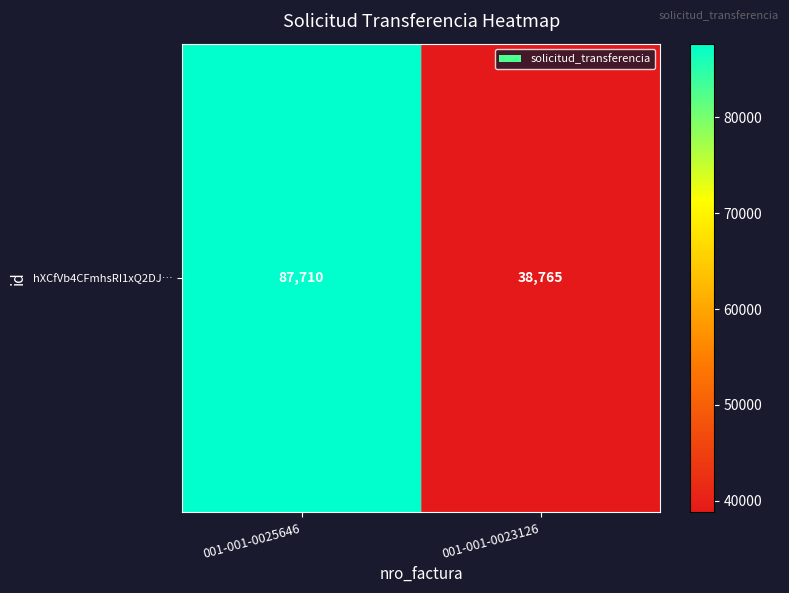

How many series are shown in this chart?

1